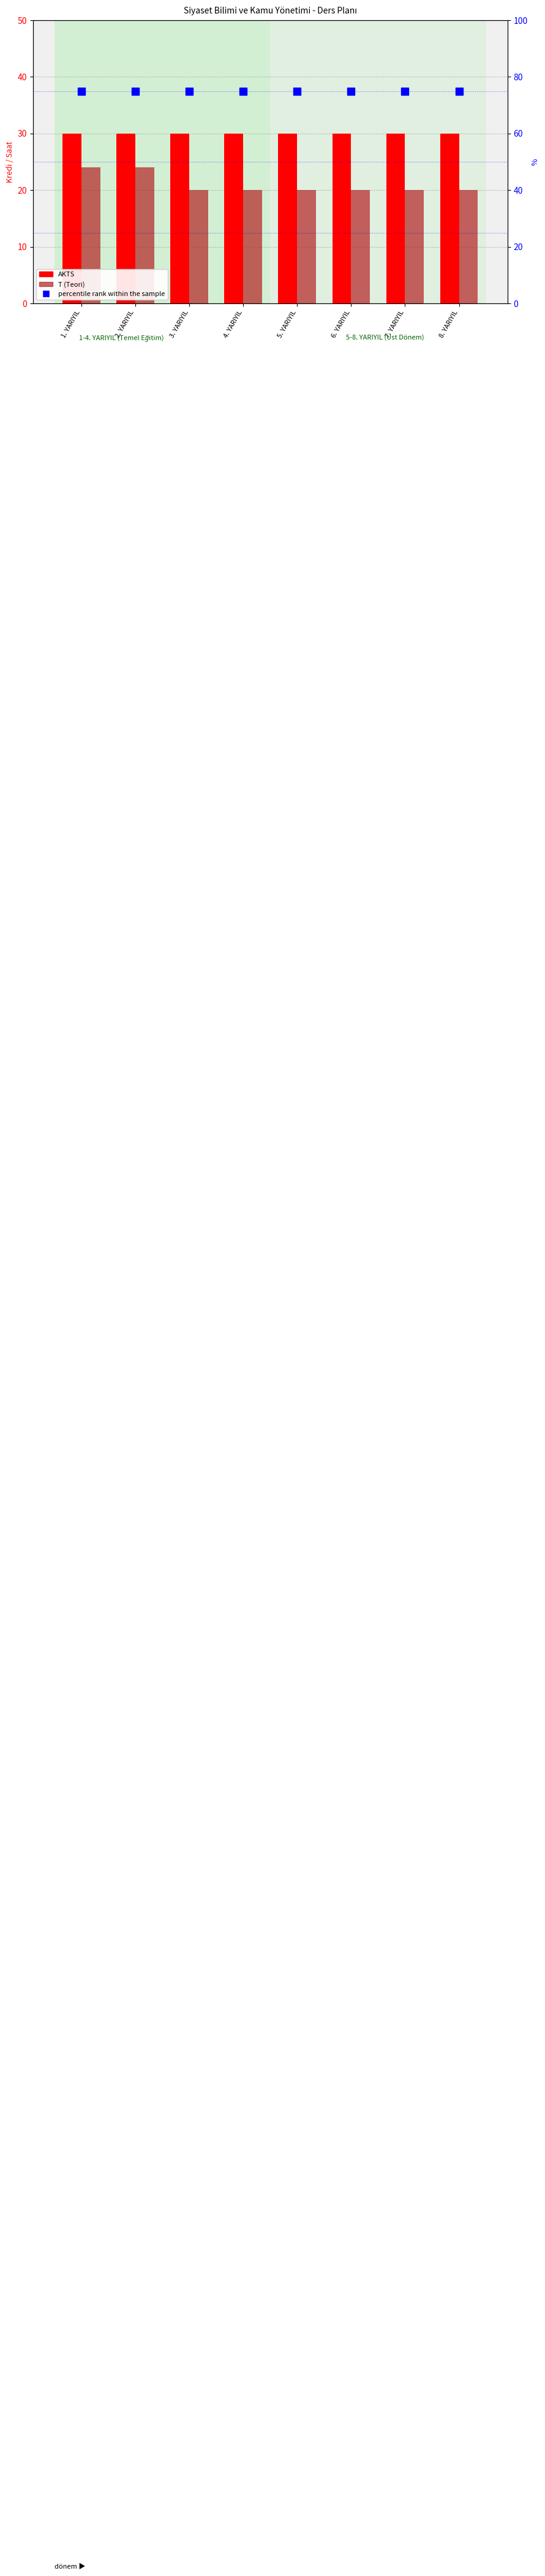

What is the value of the percentile rank within the sample bar at the 4th from the left?

75